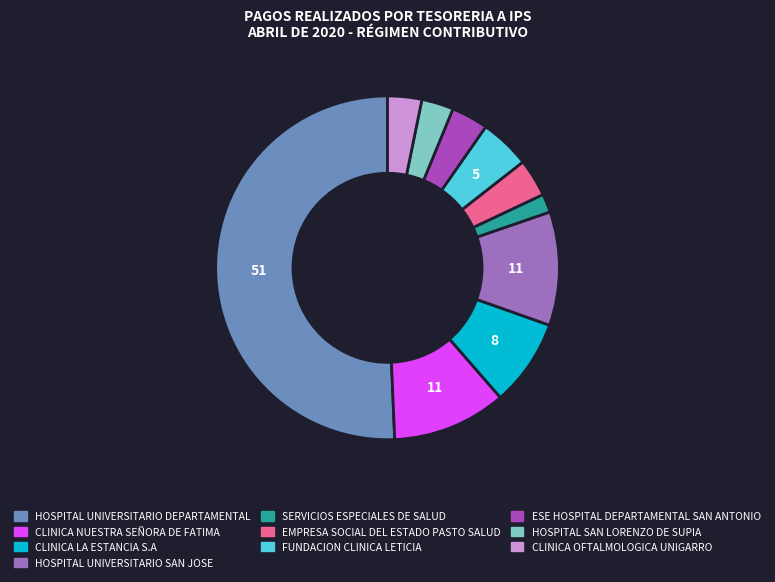

What is the ratio of the value at FUNDACION CLINICA LETICIA to the value at HOSPITAL SAN LORENZO DE SUPIA?

1.6